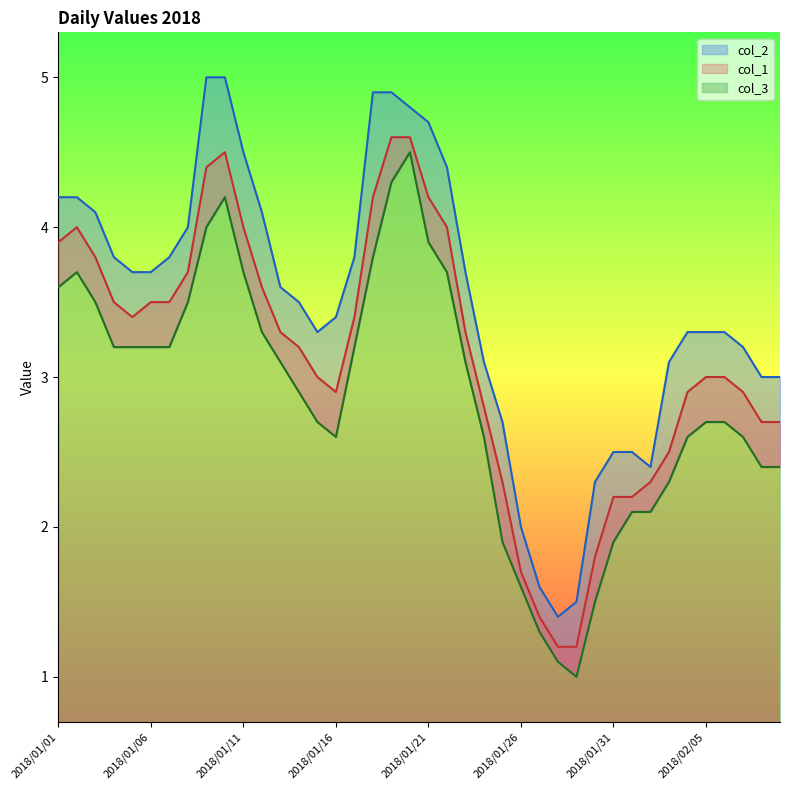

Is it true that col_2 equals 4.2 at 2018/01/02?

True